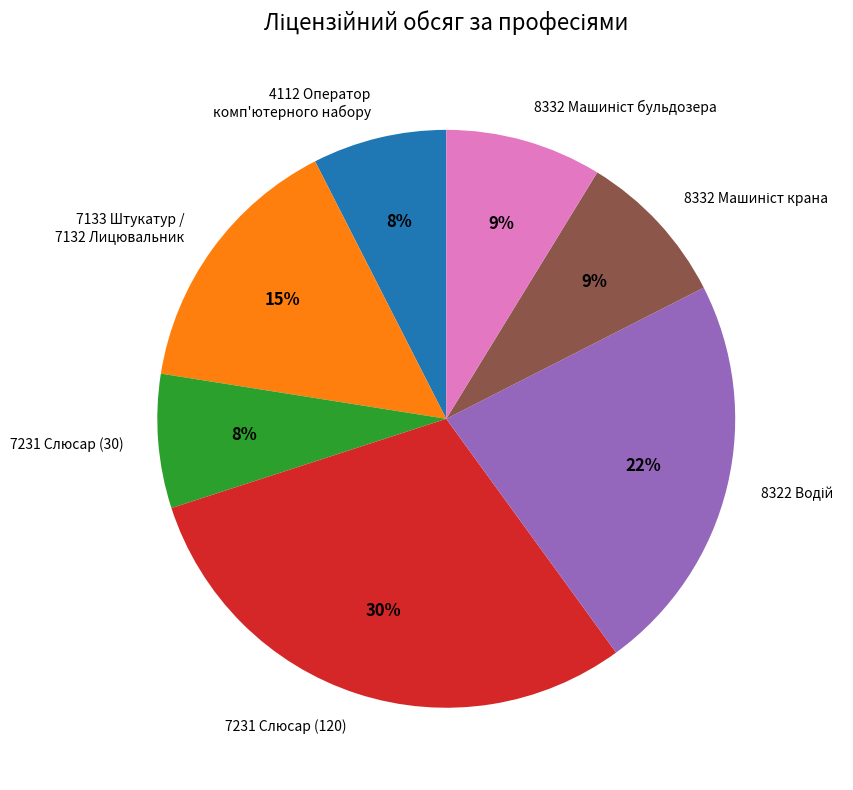

Which category has the biggest portion of the pie?

7231 Слюсар (120)